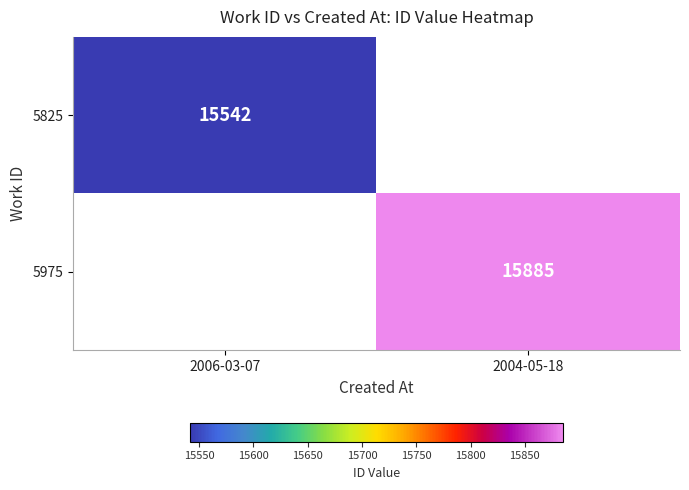

The 5975 series shows 23954 at 2004-05-18. True or false?

False